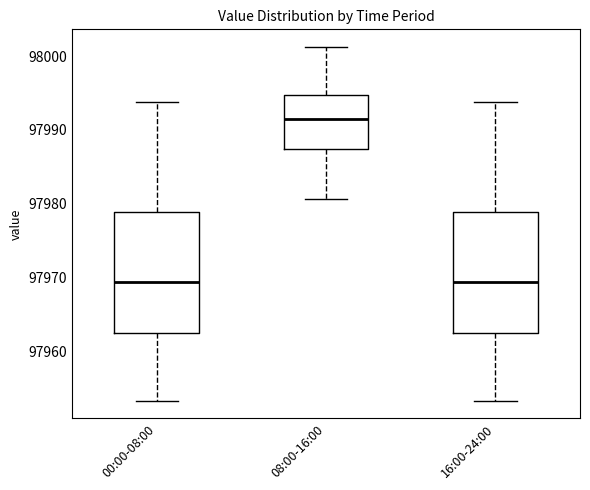

Which box has the highest median line?

08:00-16:00